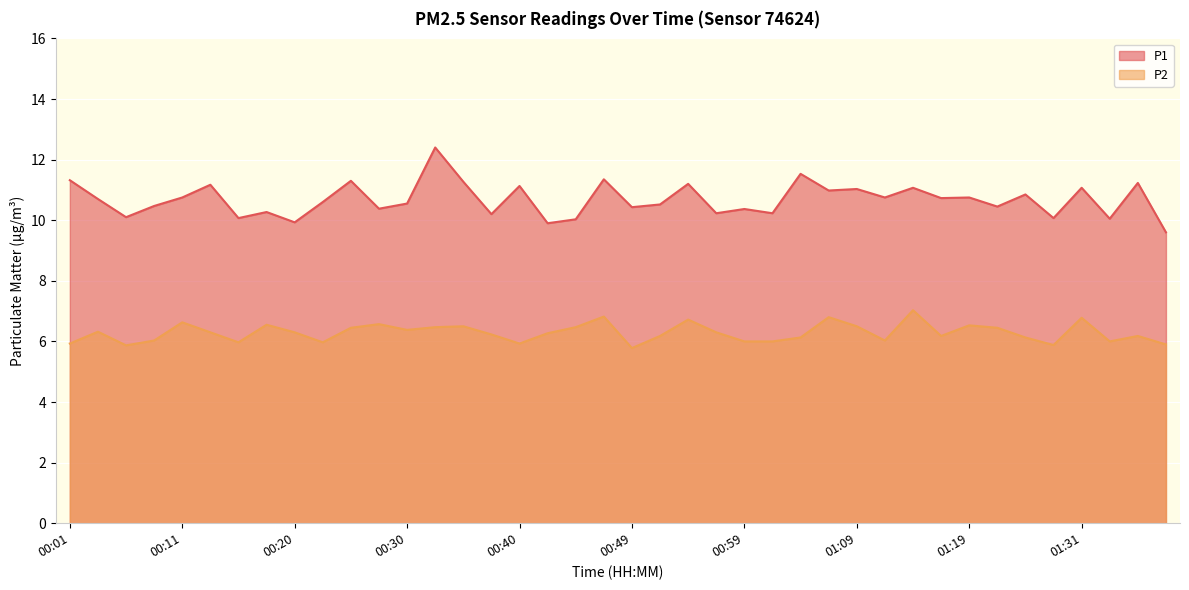

Which series has the largest total across all categories?

P1